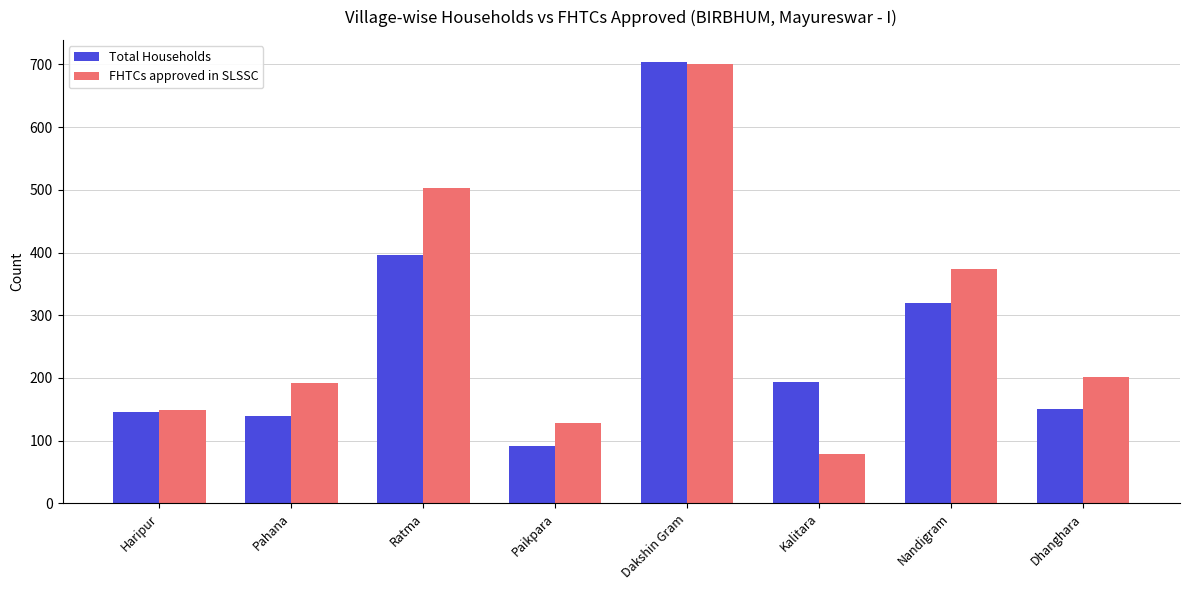

List the series in order of their overall mean, lowest first.

Total Households, FHTCs approved in SLSSC